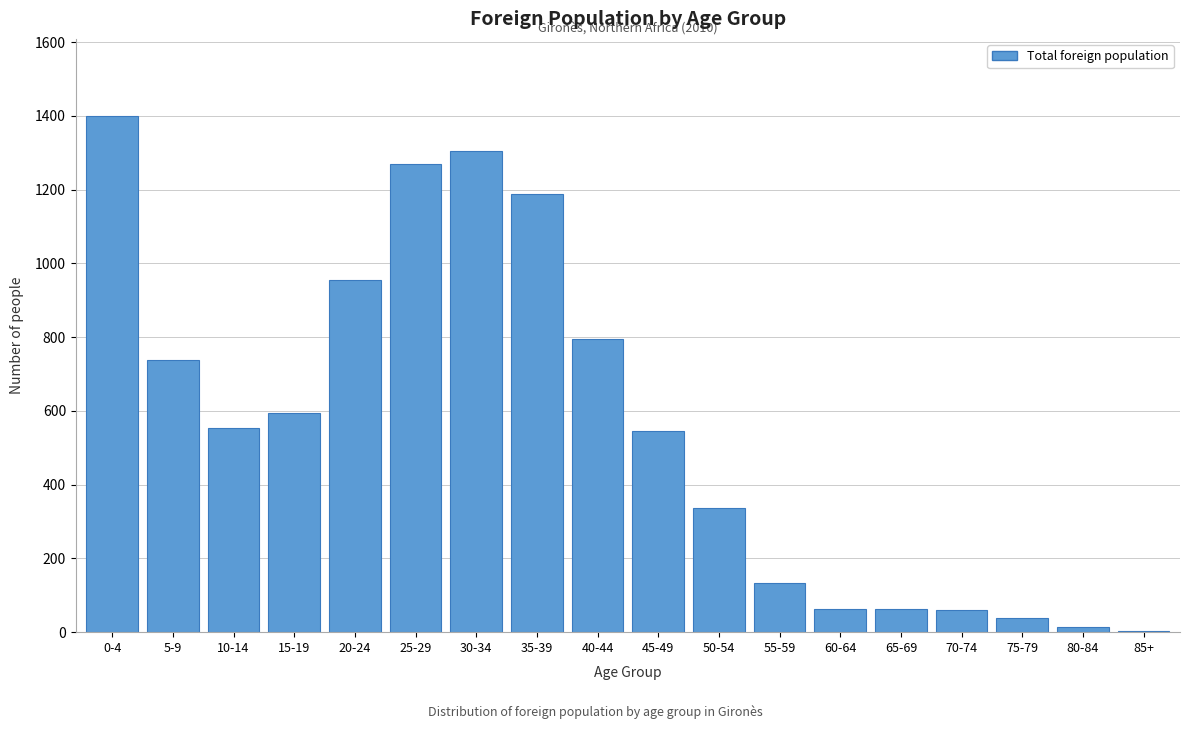

At which category does the chart reach its peak across all series?

0-4